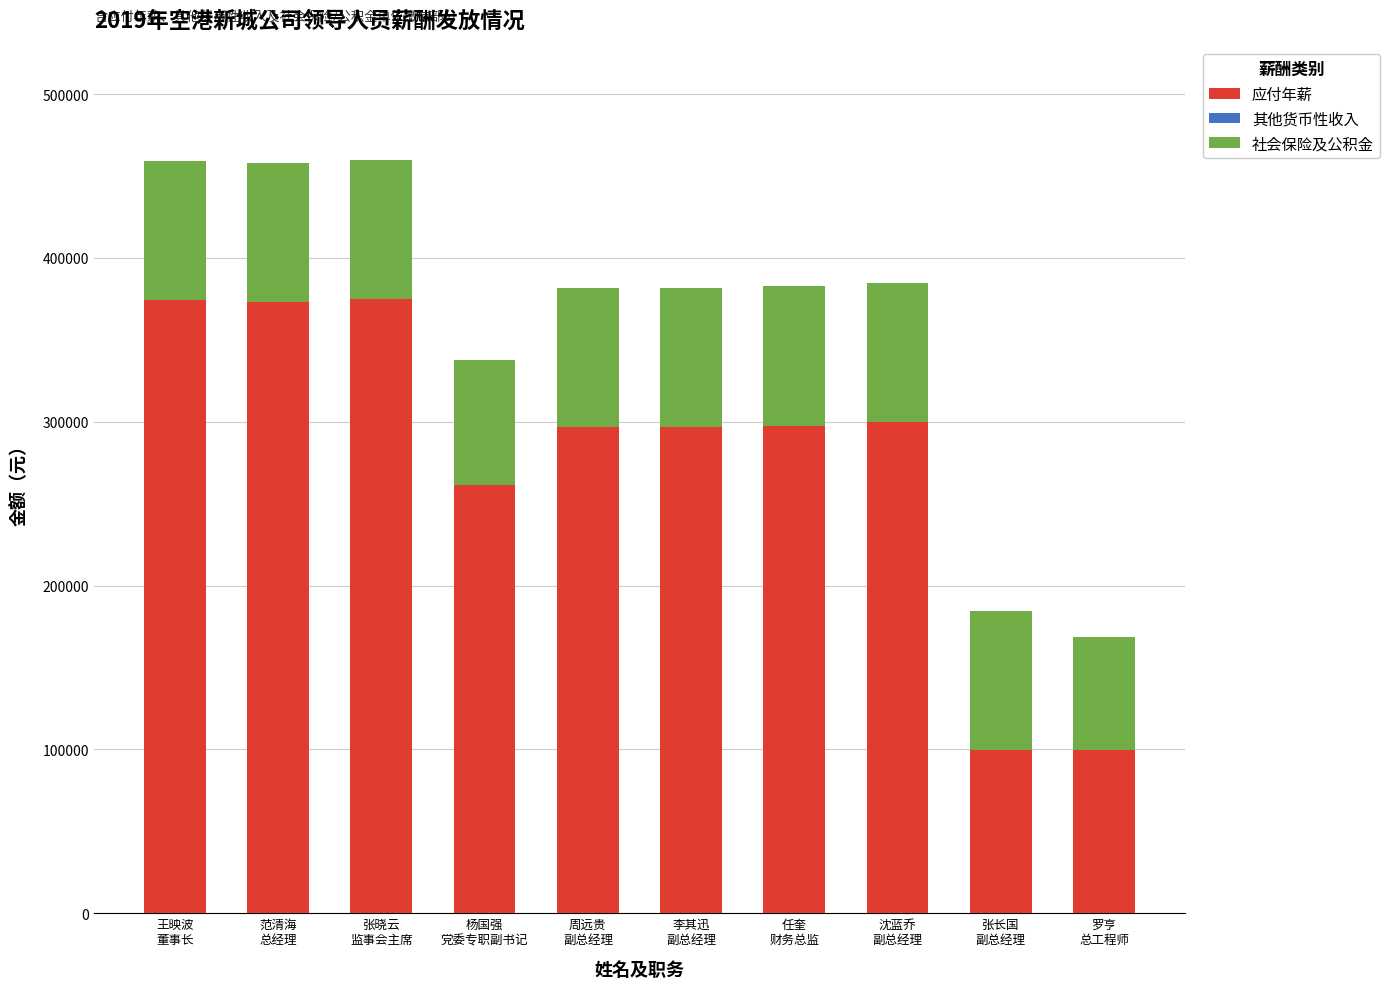

Are the bars horizontal?

No